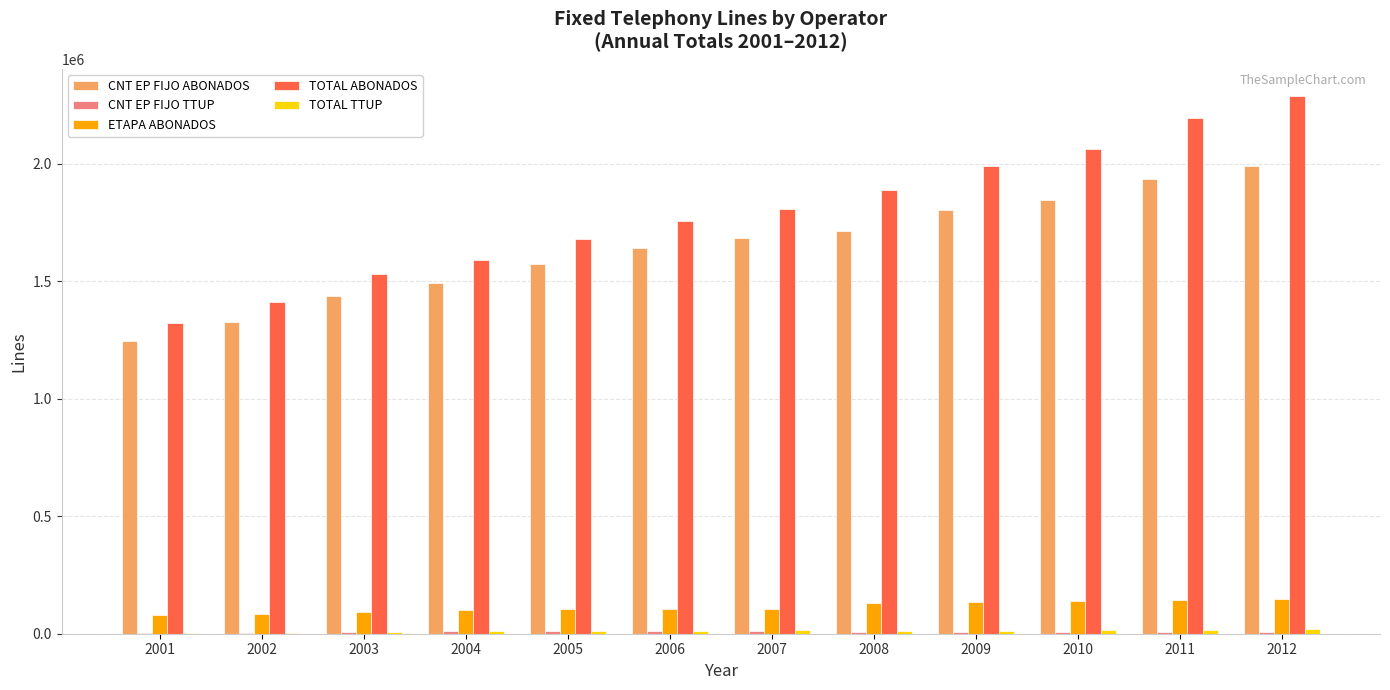

What is the maximum value shown in the chart?

2288297